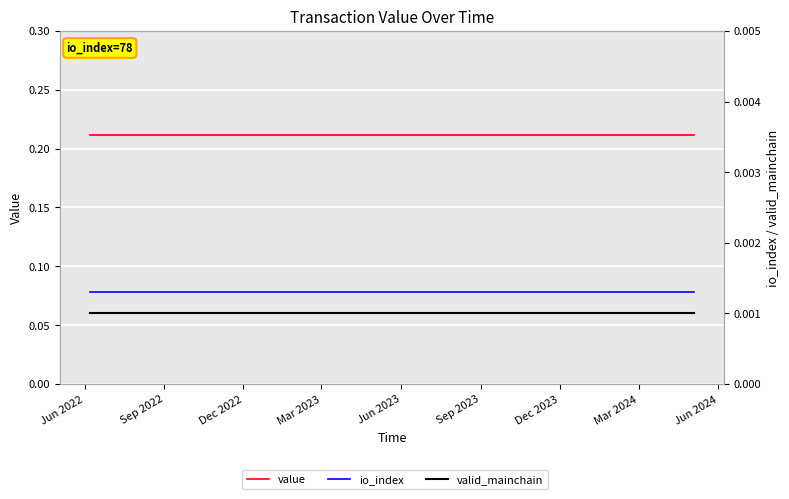

Is the value of value at 19 greater than the value of valid_mainchain at 14?

Yes